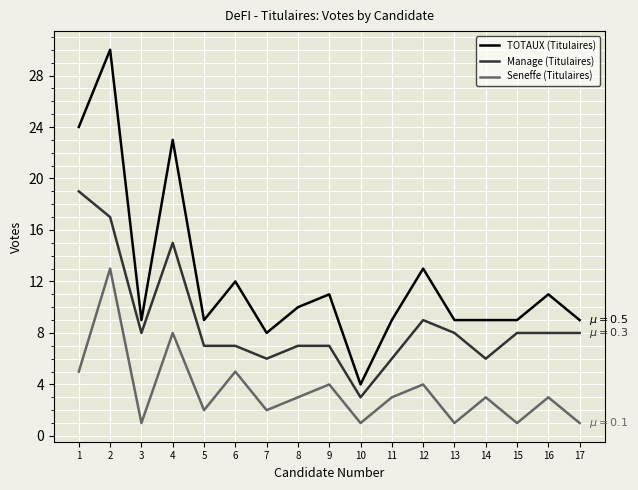

What is the maximum value for Seneffe (Titulaires)?

13